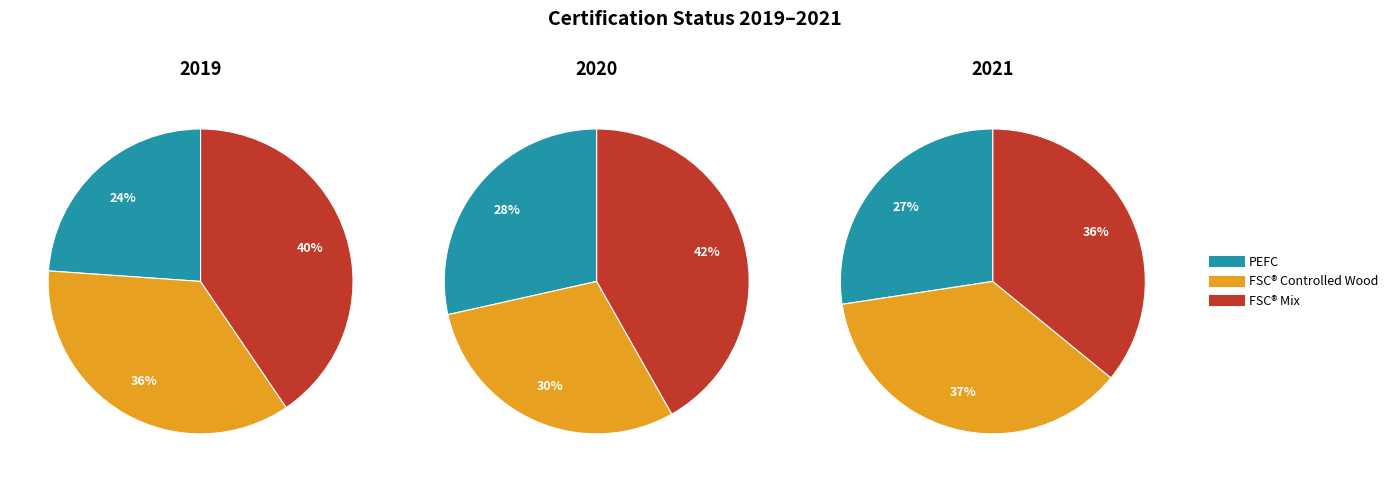

How many segments does this pie chart have?

3